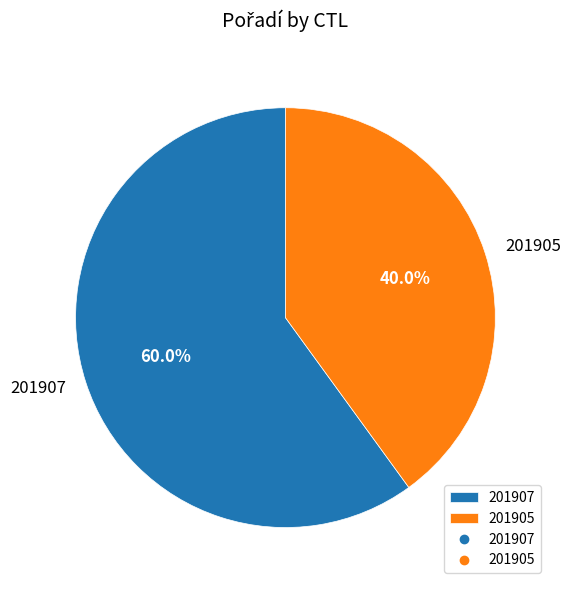

Rank the categories by value from highest to lowest.

201907, 201905